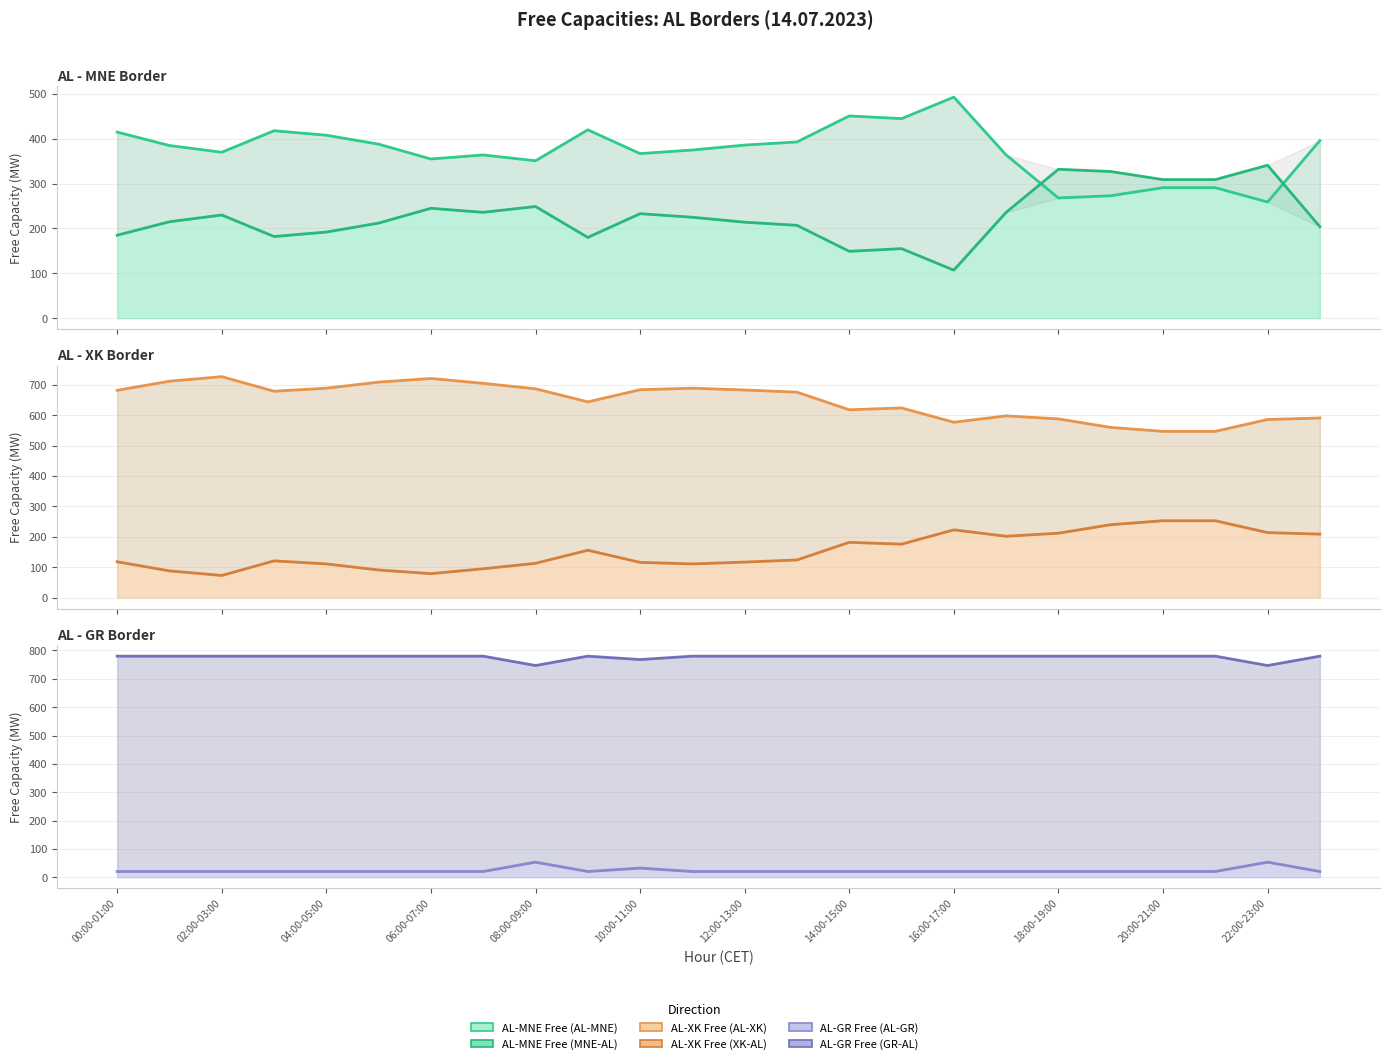

What is the average value of the AL-GR Free (AL-GR) line series?

23